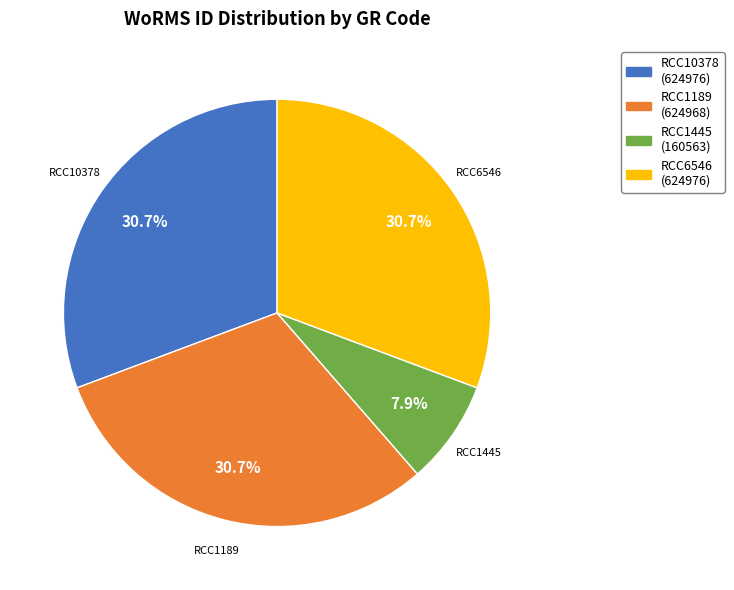

To the nearest percent, what is the combined percentage of RCC1189 and RCC1445?

39%